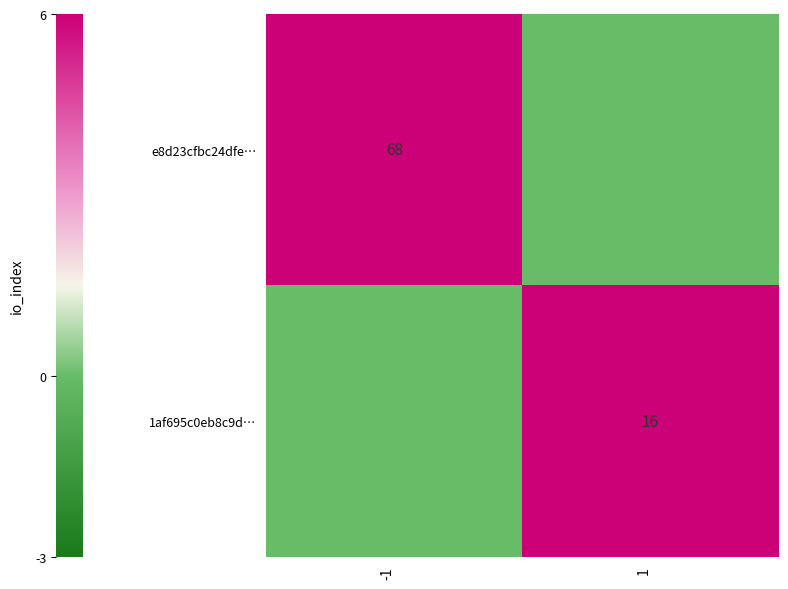

The value of 1af695c0eb8c9d… at 1 is 16. True or false?

True